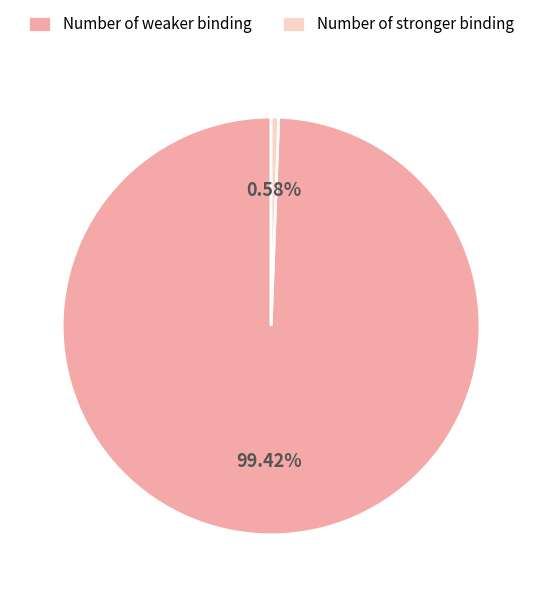

Which has a higher value, Number of stronger binding or Number of weaker binding?

Number of weaker binding